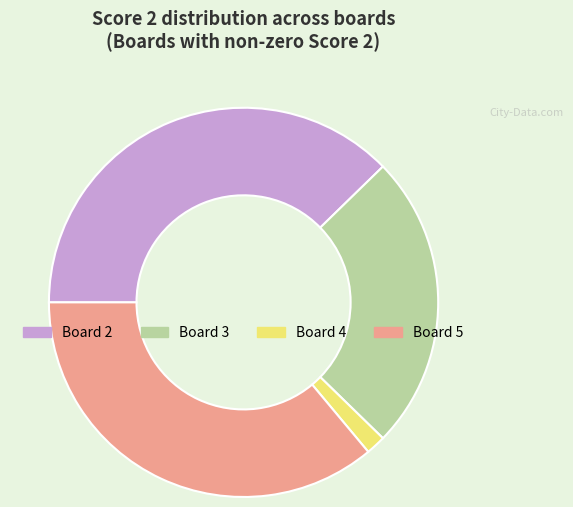

What is the smallest slice in the pie chart?

Board 4